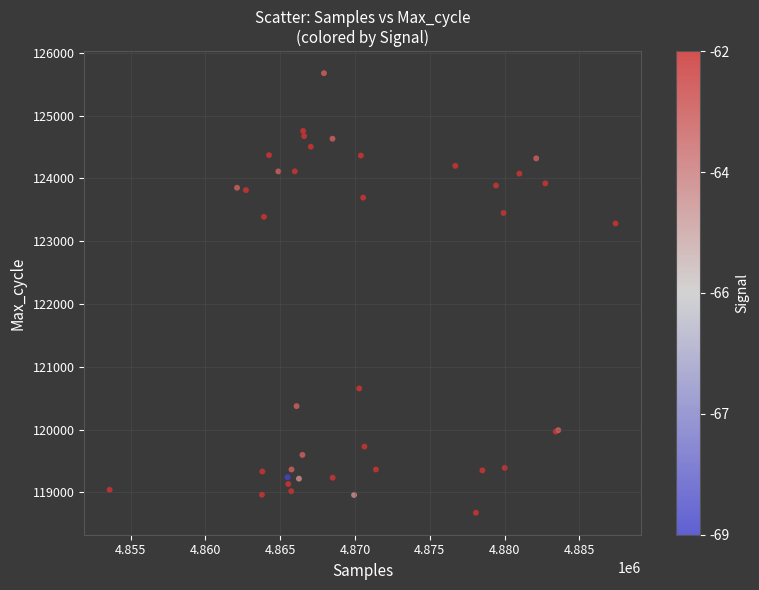

What Y value in the scatter plot is closest to 122175?

123282